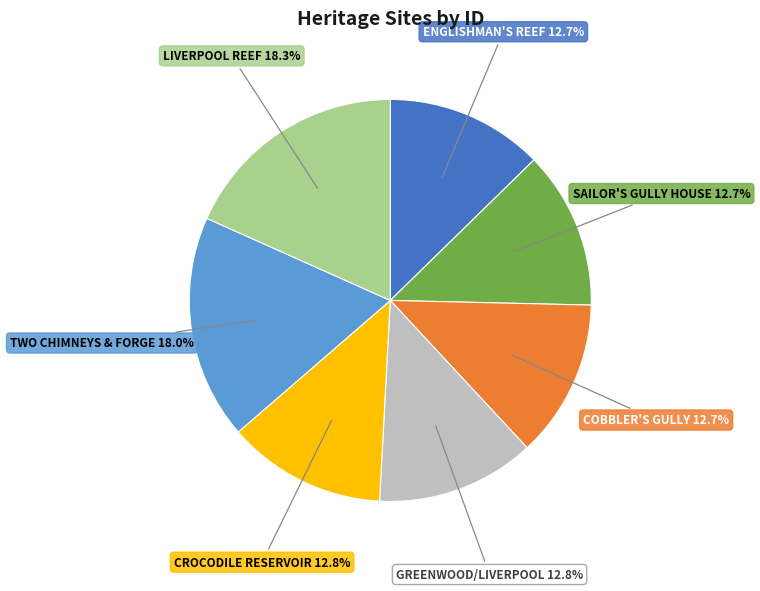

Is there any slice that represents more than half of the pie?

No